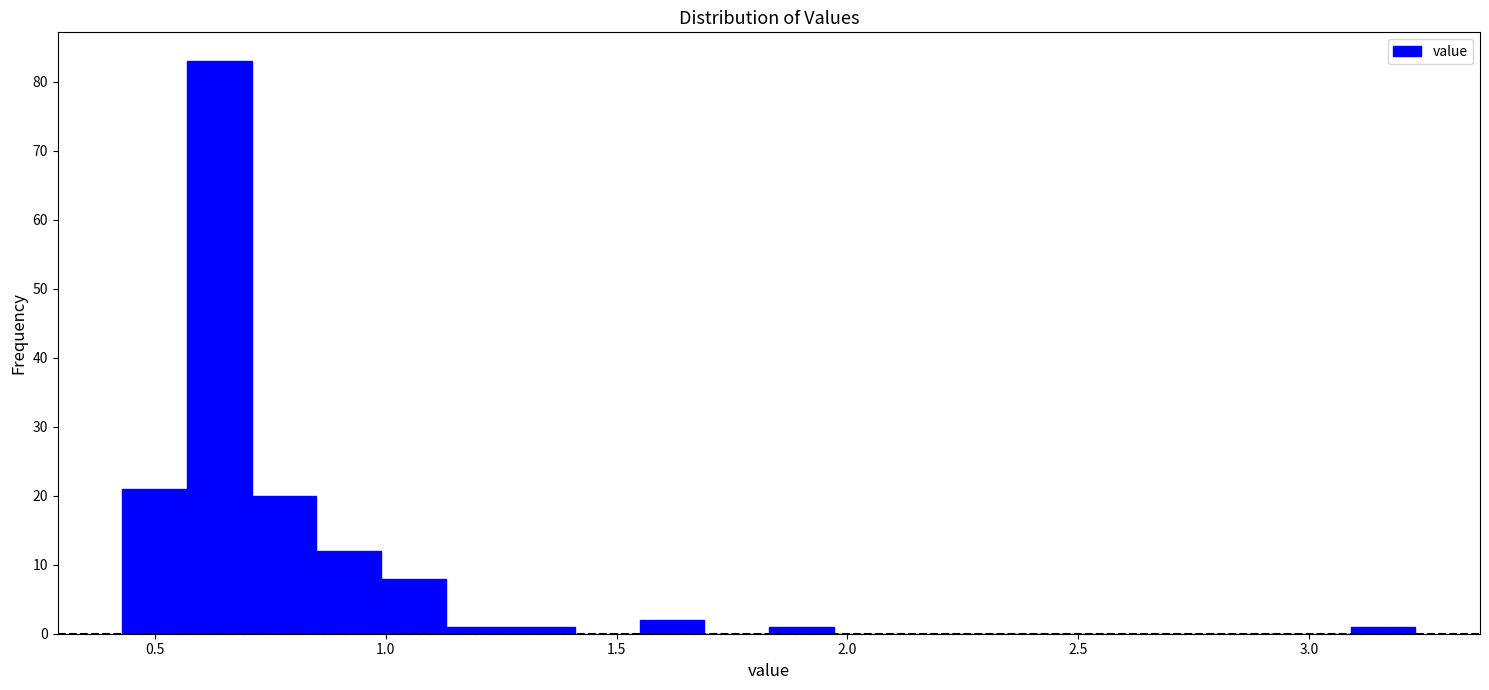

Around what value on the x-axis is the tallest bar? Give the approximate position of its centre, as read against the axis.

0.65